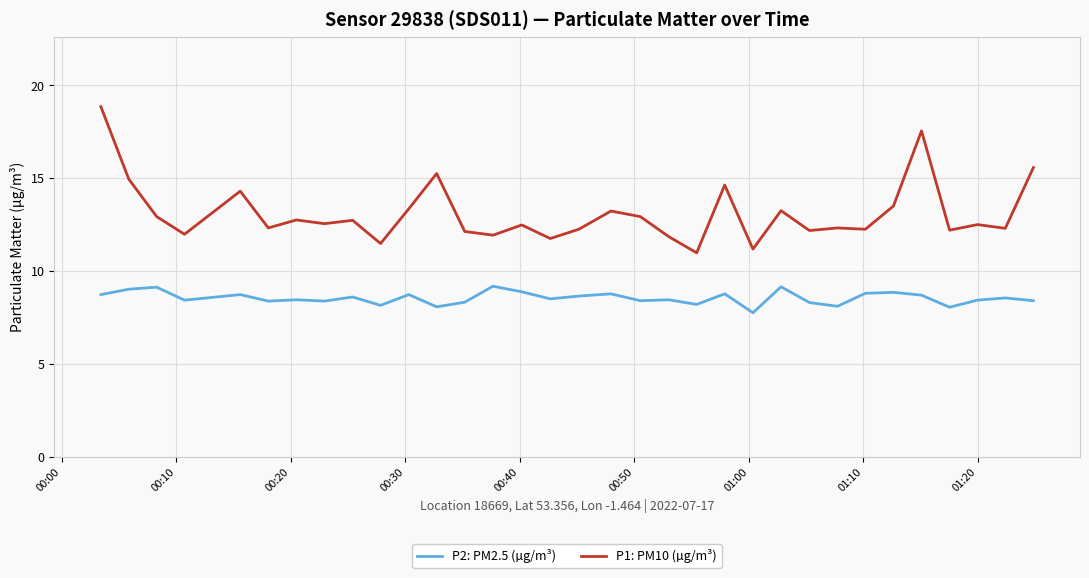

True or false: P1: PM10 (µg/m³) and P2: PM2.5 (µg/m³) intersect in this chart.

False